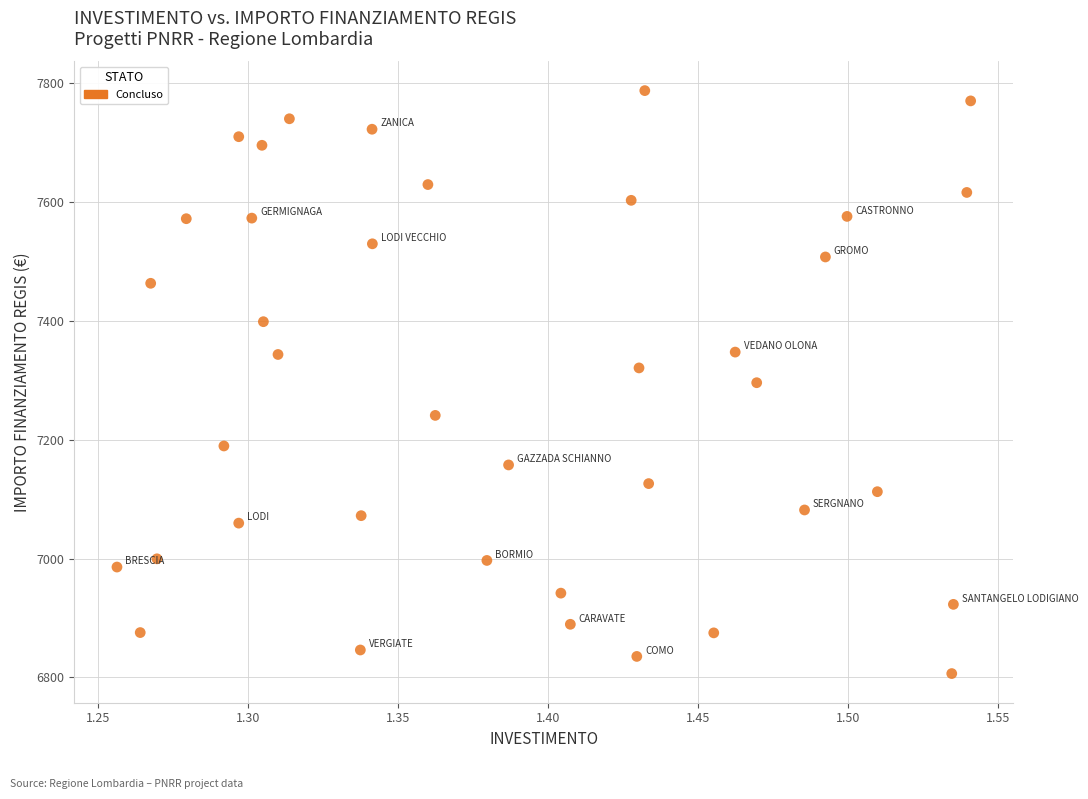

What is the range of Y values (max minus min)?

981.4